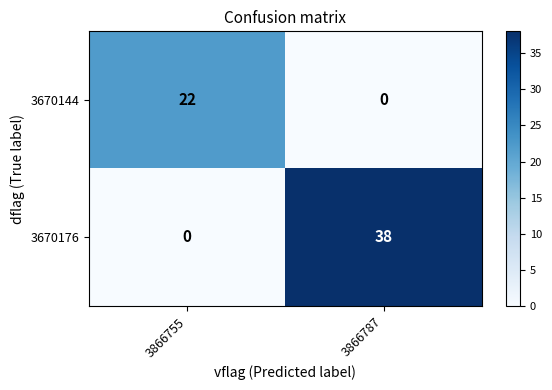

Which series has the largest range (max minus min)?

3670176